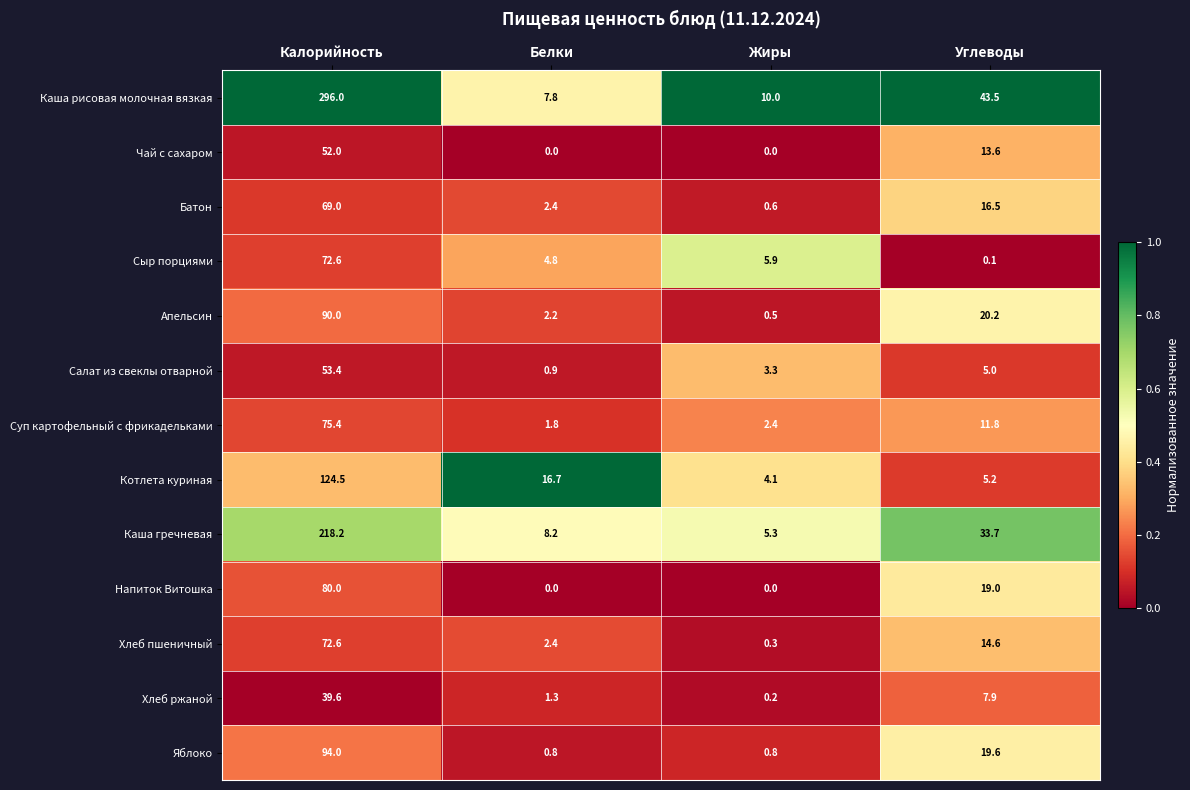

At which label is Салат из свеклы отварной closest to 27?

Углеводы